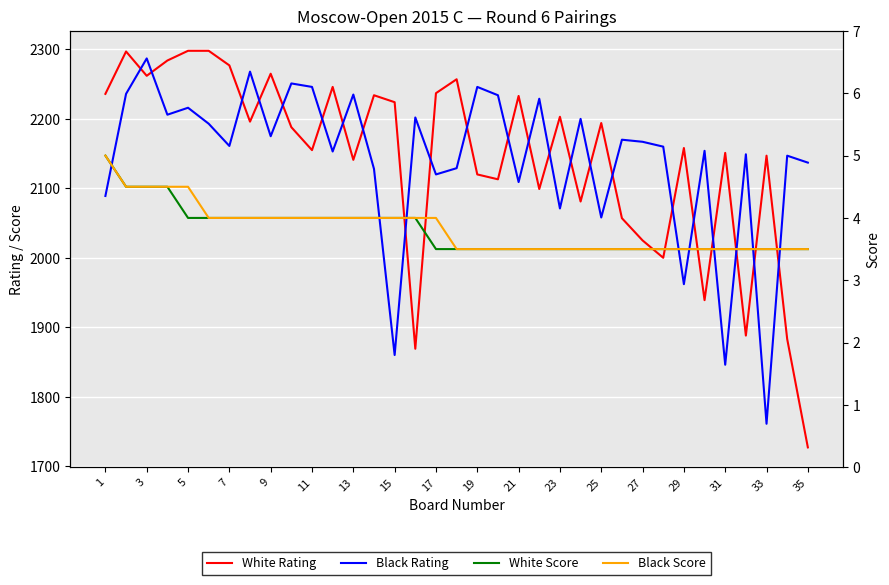

What value does the White Score series have at 23?

3.5